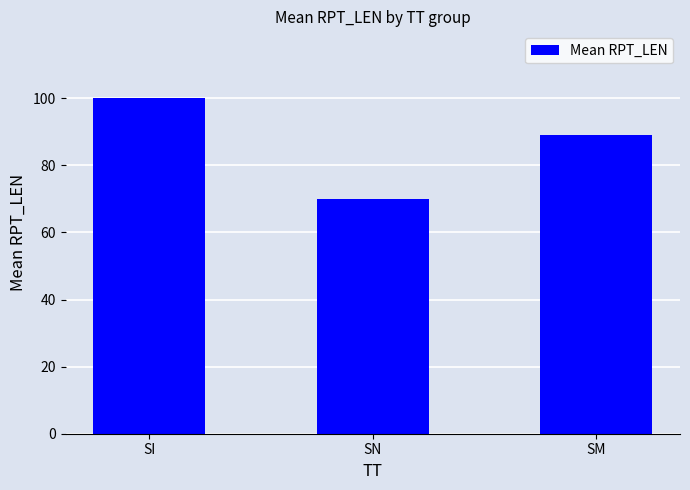

What is the sum of the values at SM and SN?

159.0